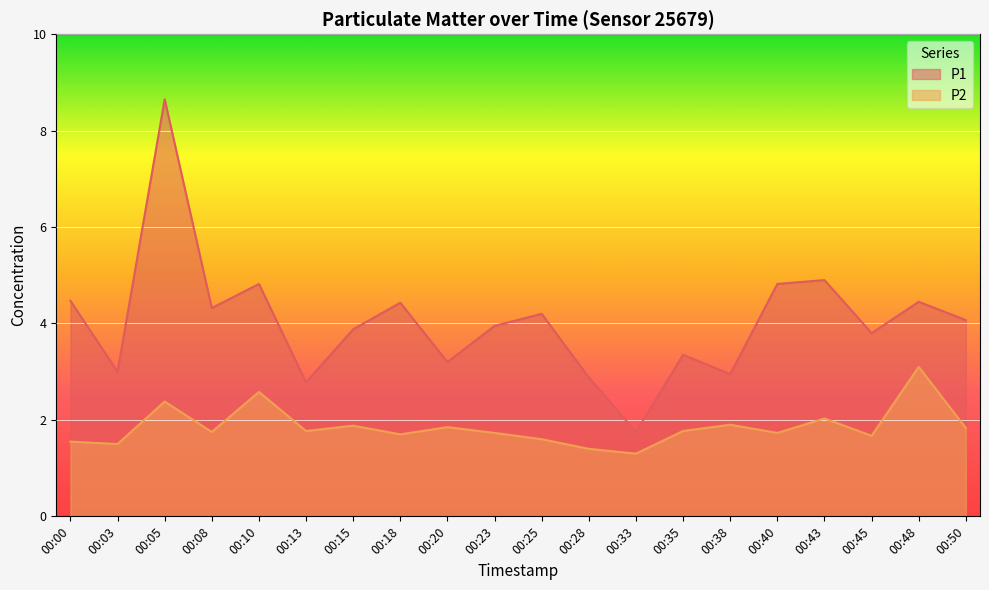

What is the difference between the maximum and minimum values in the P1 series?

6.9